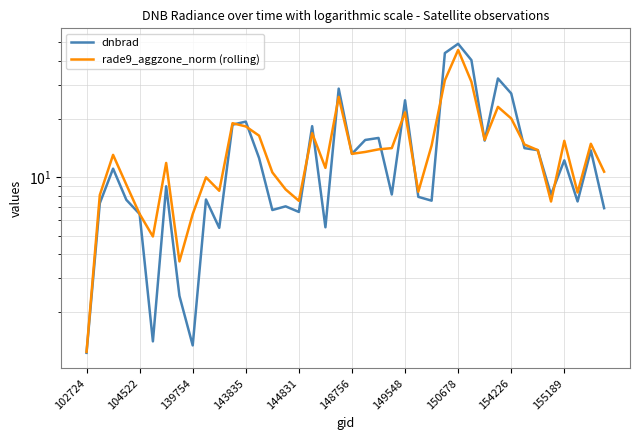

What is the average value of the rade9_aggzone_norm (rolling) series?

14.3